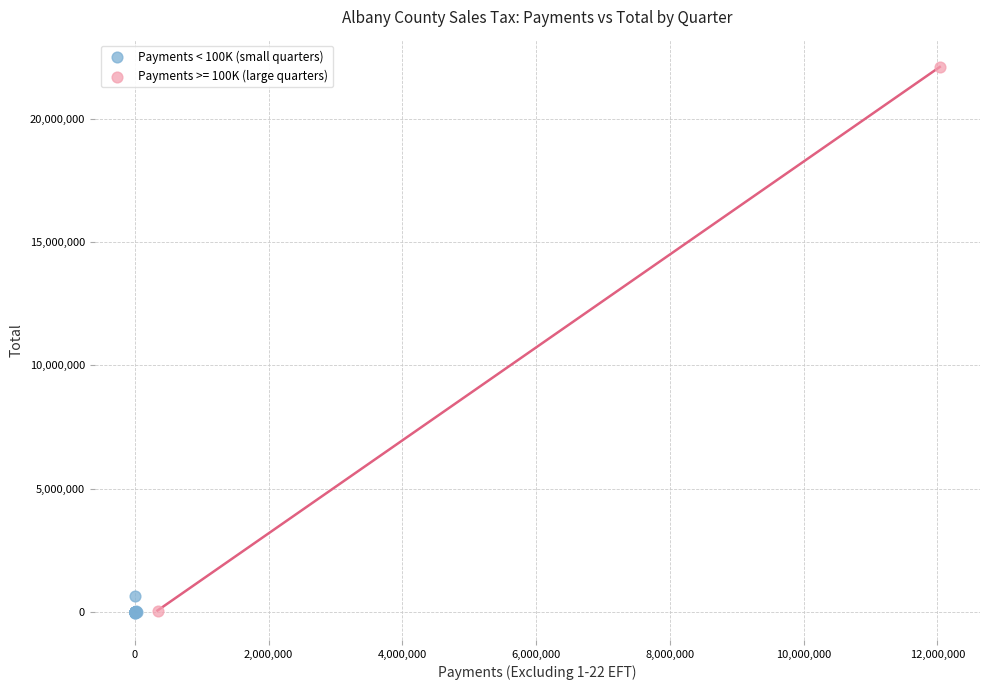

What are all the series names shown in the legend?

Payments < 100K (small quarters), Payments >= 100K (large quarters)